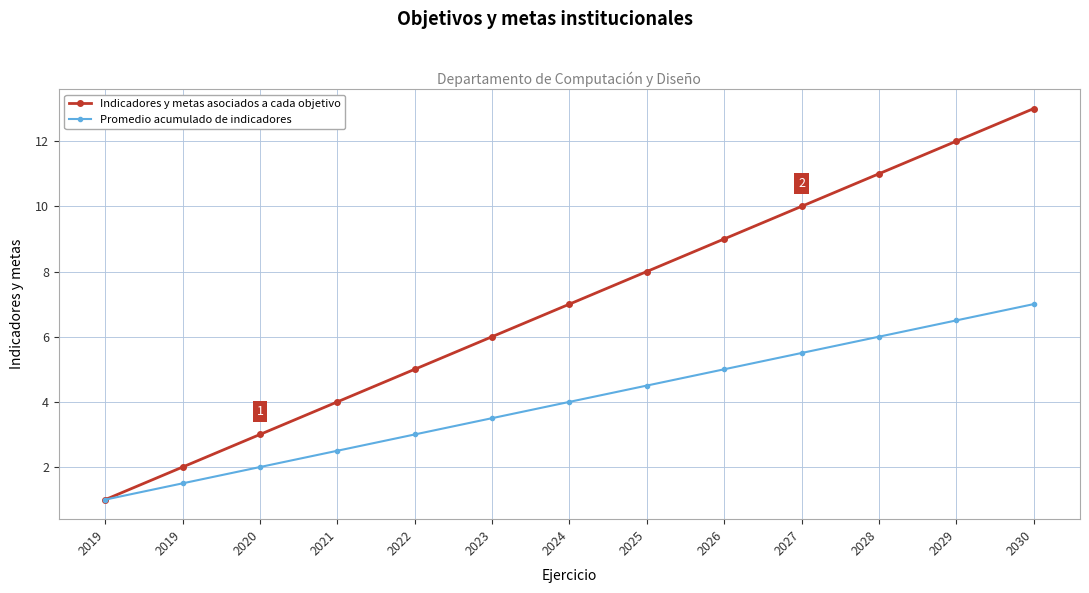

Rank the series by their average value, from lowest to highest.

Promedio acumulado de indicadores, Indicadores y metas asociados a cada objetivo